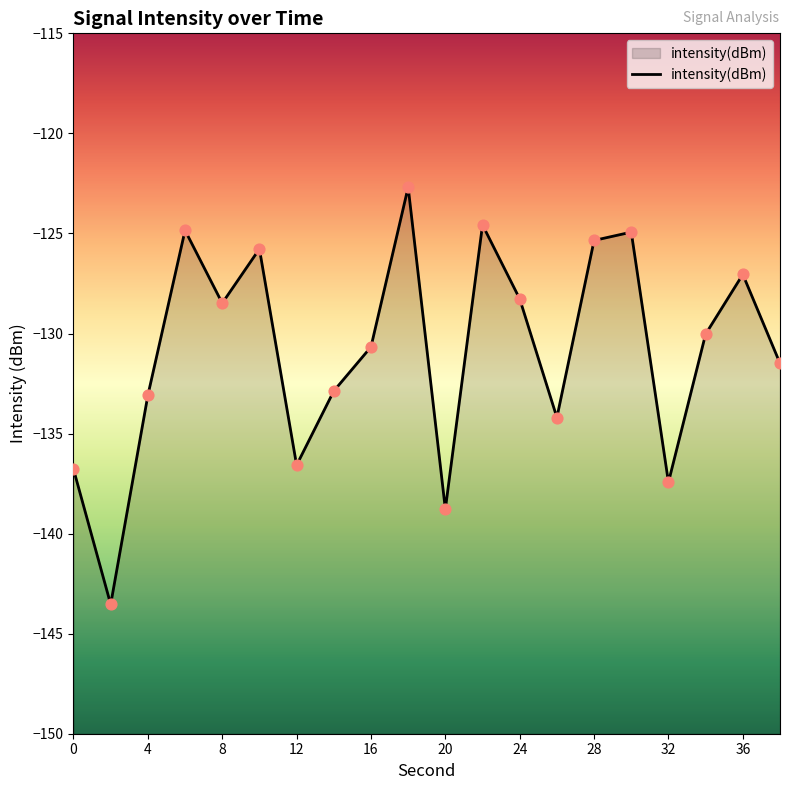

What is the change in value from 24 to 38?

-3.2